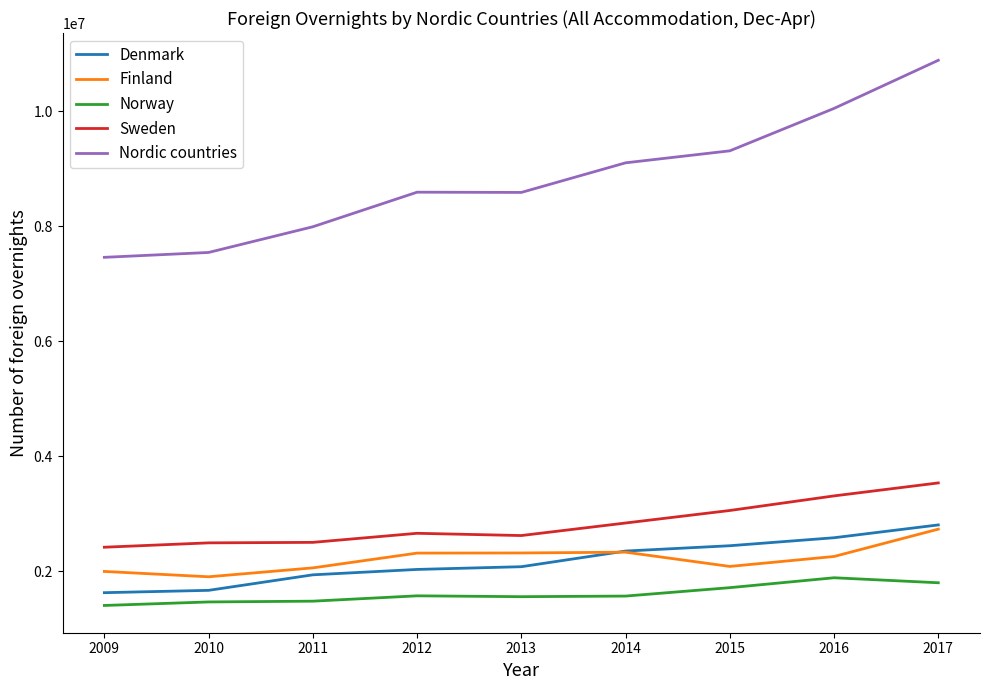

What is the difference between the maximum and second lowest values in the Denmark series?

1137185